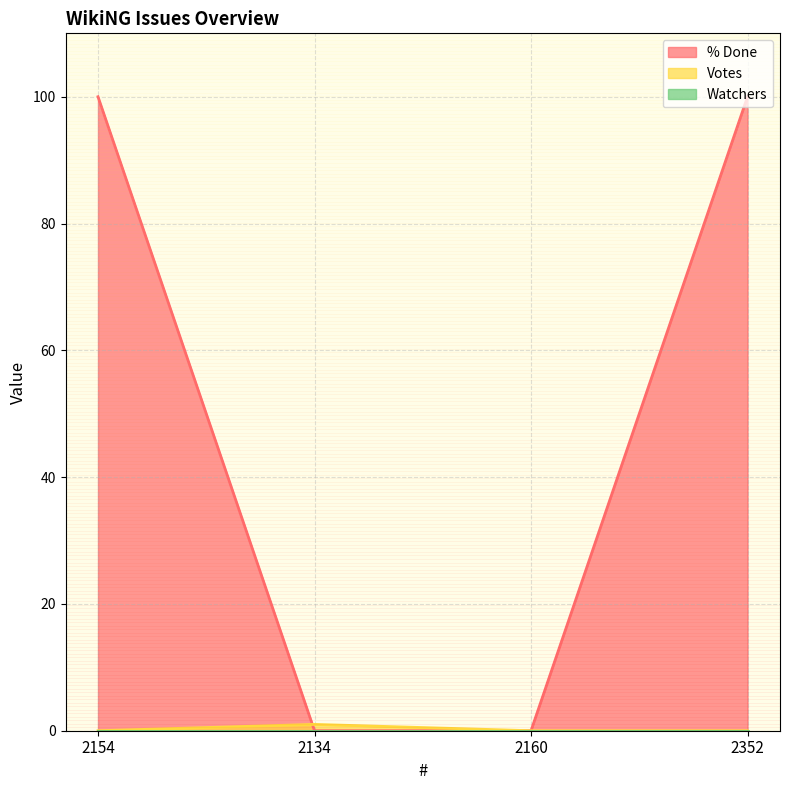

What is the difference between the highest and lowest values at 2154?

100